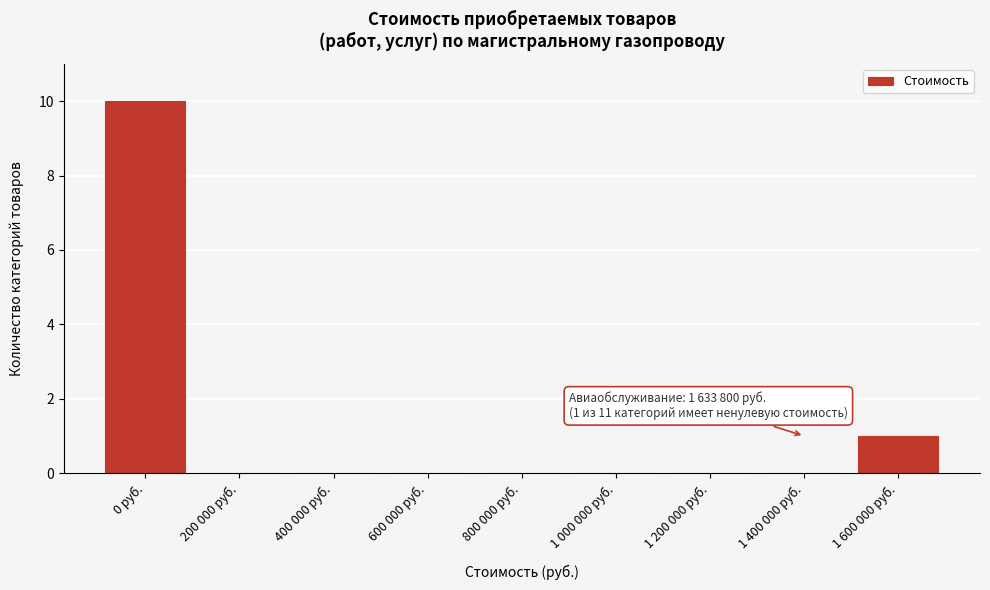

Reading left to right, transcribe all the data shown in this chart.

0 руб.=10	200 000 руб.=0	400 000 руб.=0	600 000 руб.=0	800 000 руб.=0	1 000 000 руб.=0	1 200 000 руб.=0	1 400 000 руб.=0	1 600 000 руб.=1